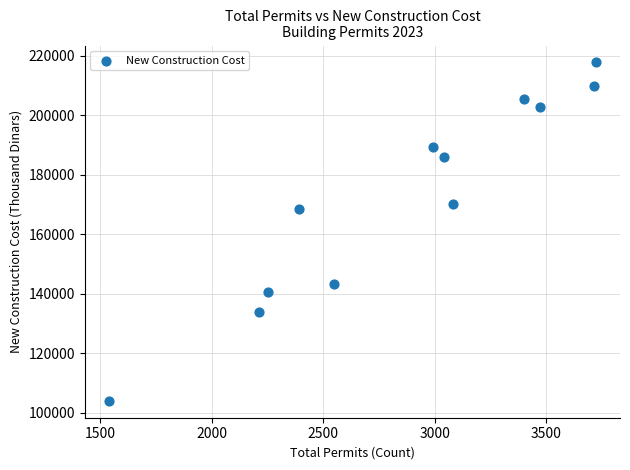

What Y value in the scatter plot is closest to 160906?

168552.7